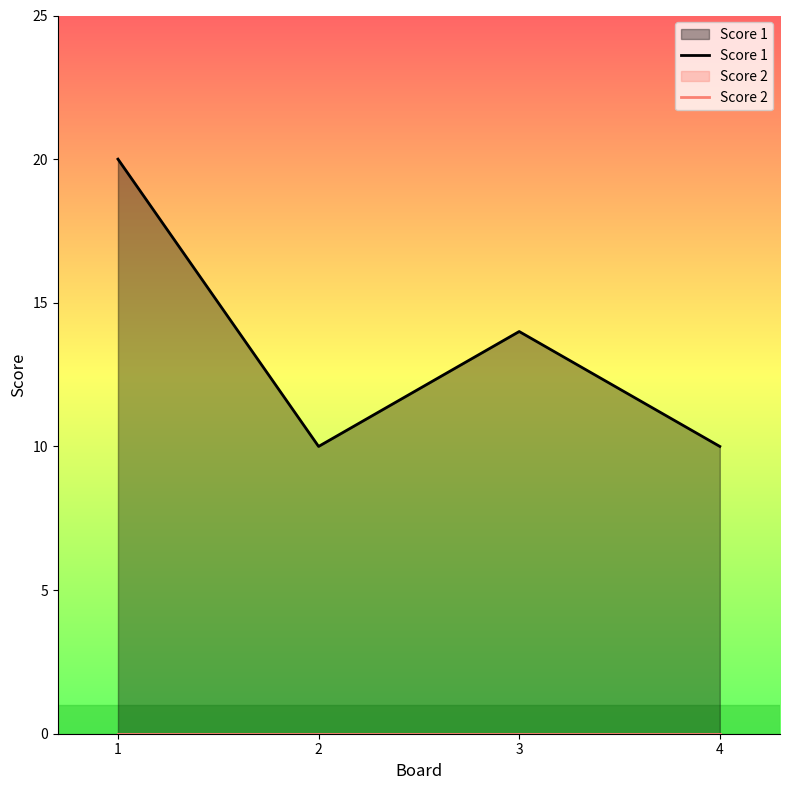

True or false: Score 2 and Score 1 intersect in this chart.

False